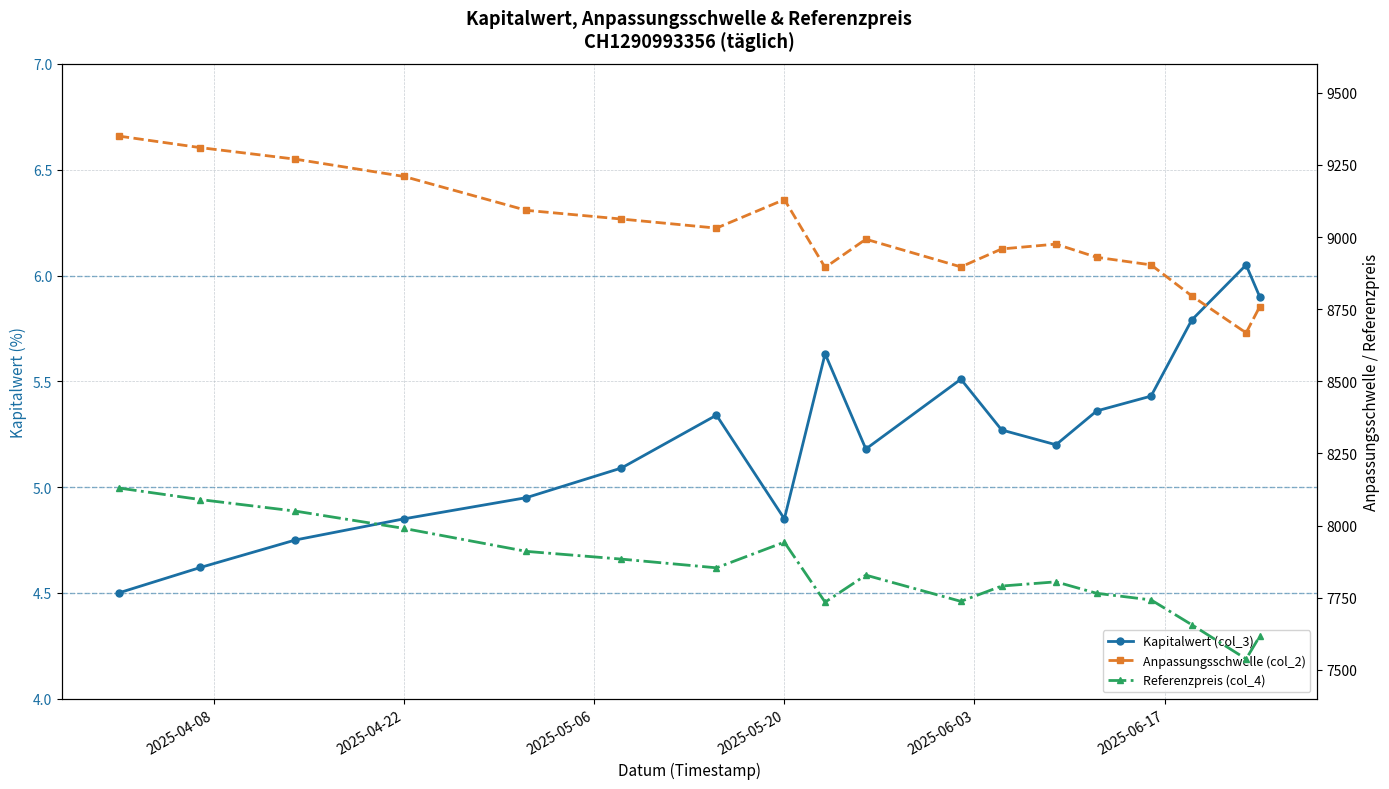

Does the chart have visible grid lines?

Yes